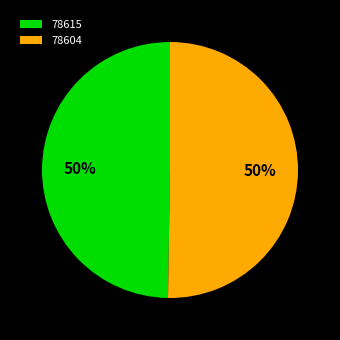

Is it true that 78604 is 50% of the pie?

True